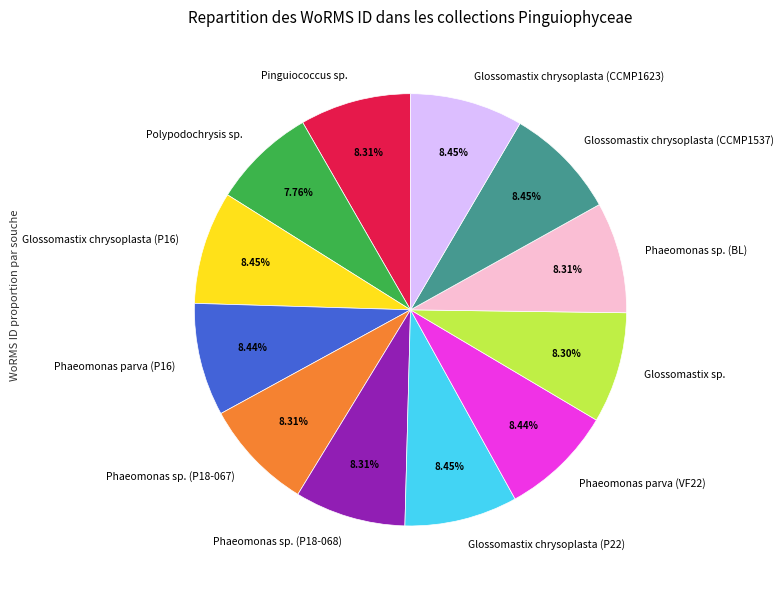

Is Phaeomonas sp. (P18-068) the majority of the pie?

No